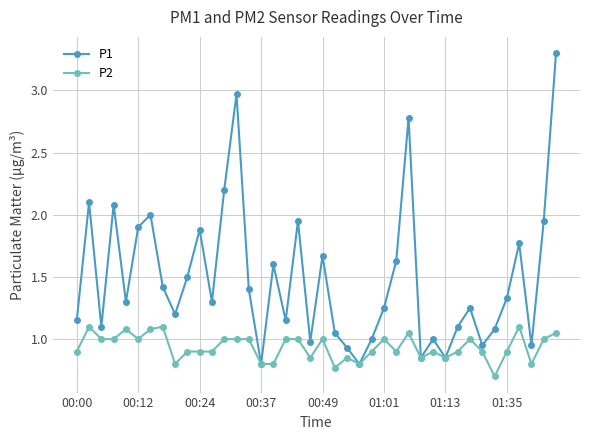

Which series has the widest spread of values?

P1